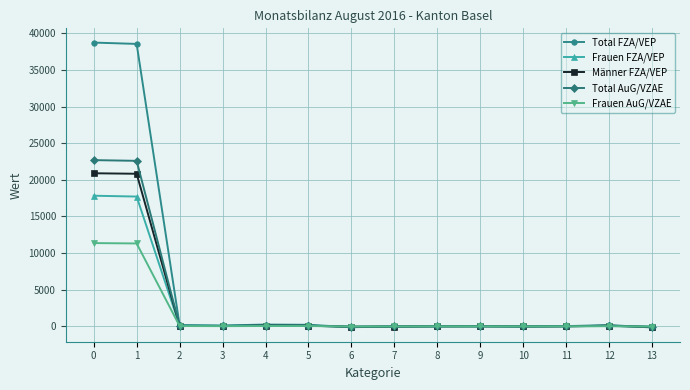

What is the difference between the second highest and minimum values in the Total FZA/VEP series?

38693